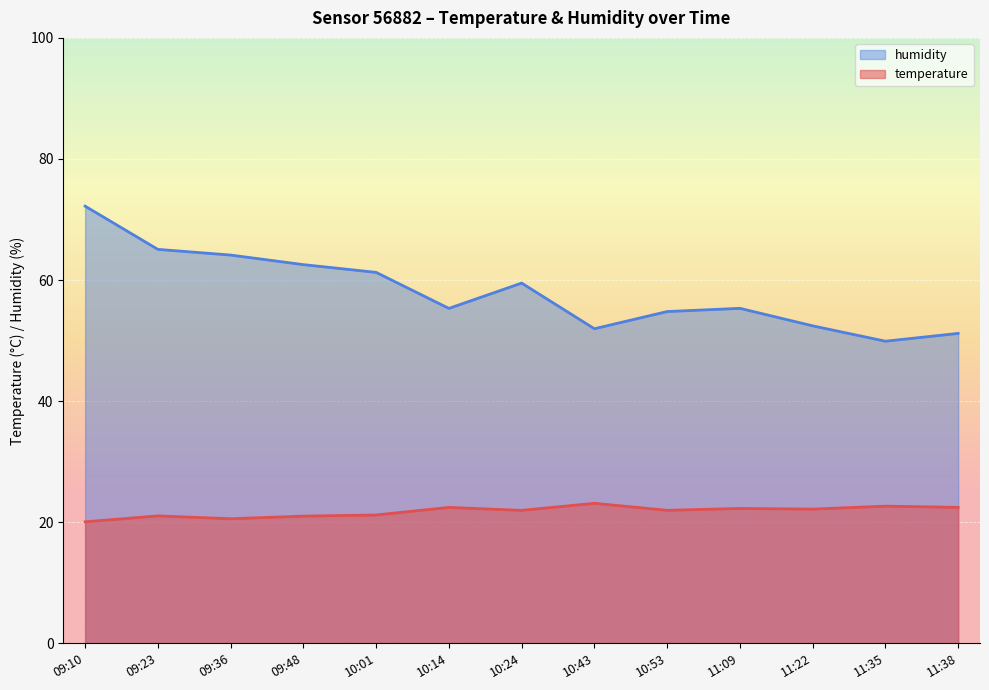

List the series in order of their peak value, highest first.

humidity, temperature